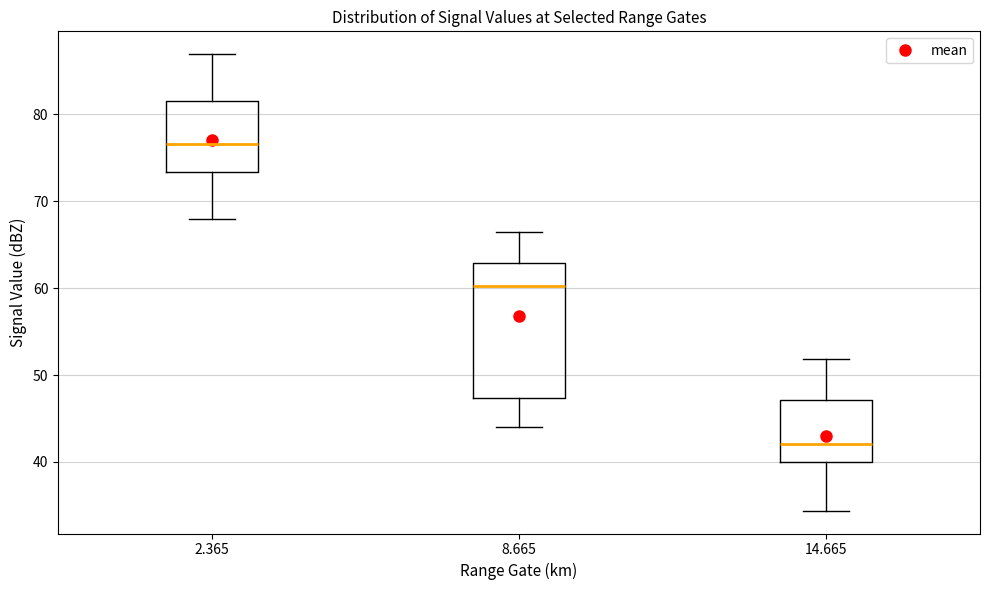

Reading left to right, read every box against the y-axis: the position of its median line, the range the box covers, and the ends of its whiskers. The values are not printed on the chart, so give them approximately, as read against the axis.

2.365: median 77, box 73 to 82, whiskers 68 to 87
8.665: median 60, box 47 to 63, whiskers 44 to 66
14.665: median 42, box 40 to 47, whiskers 34 to 52